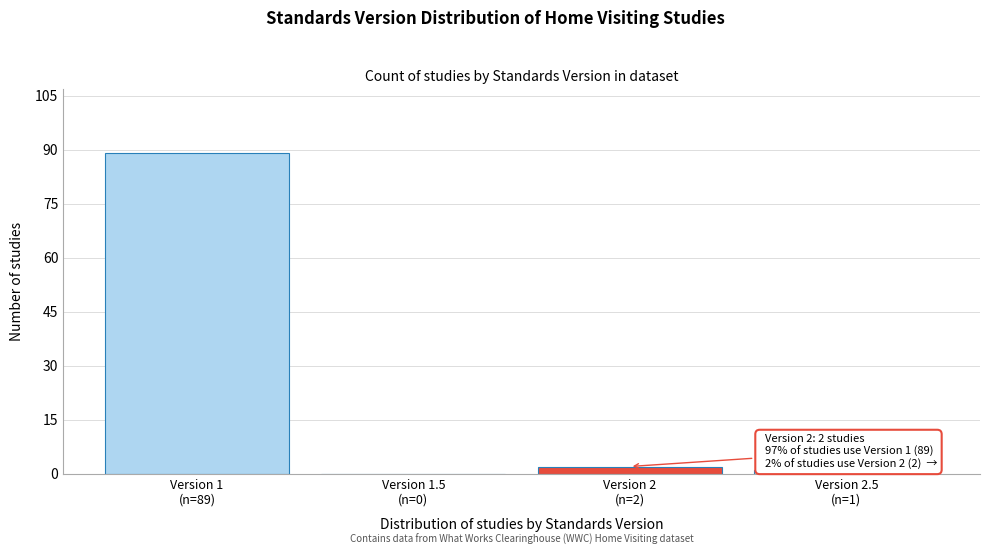

What is the maximum value shown in the chart?

89